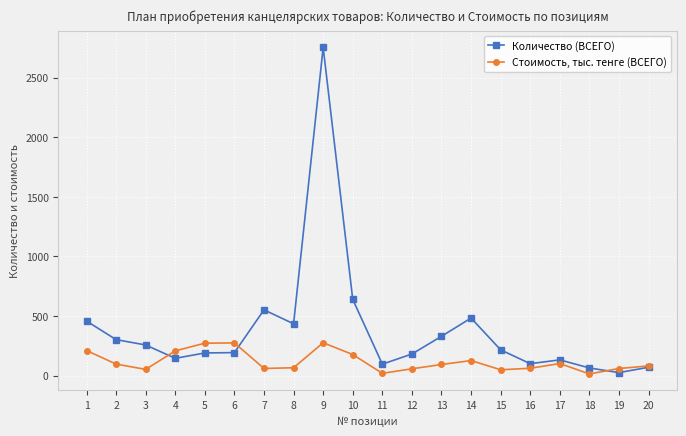

Rank the series at 9 from lowest to highest value.

Стоимость, тыс. тенге (ВСЕГО), Количество (ВСЕГО)